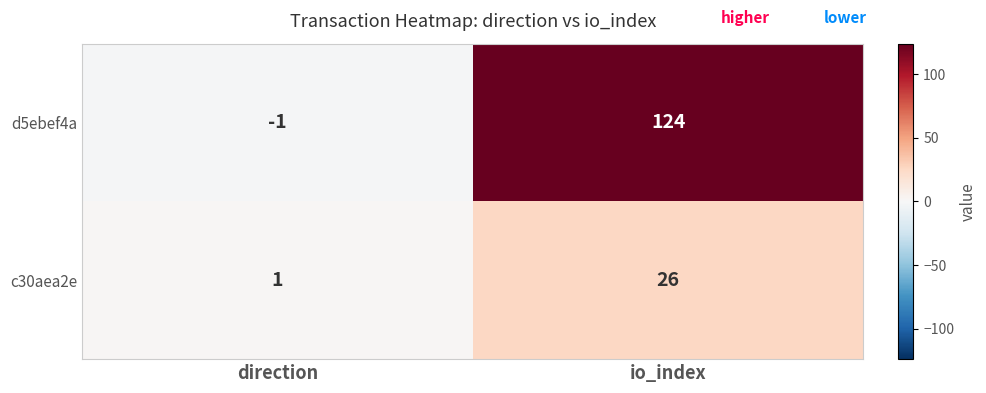

Which series has the widest spread of values?

d5ebef4a